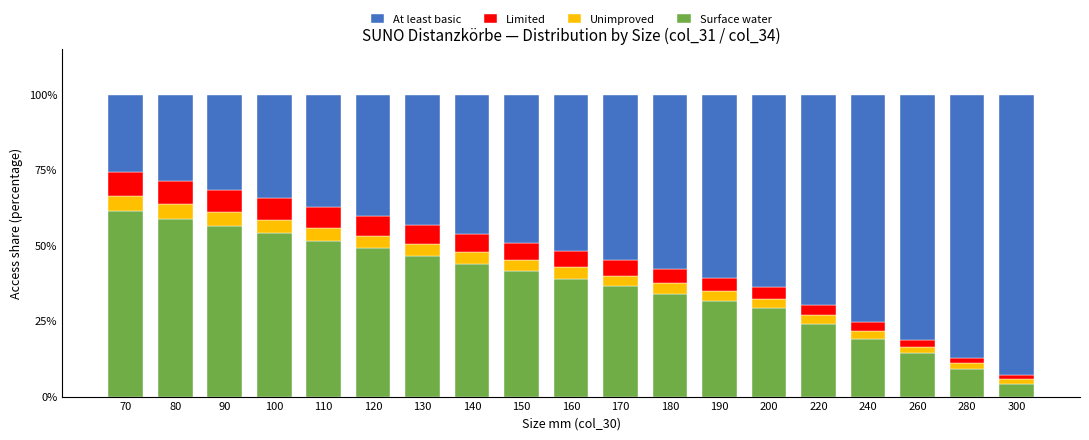

What is the total value across all series at 120?

100.0